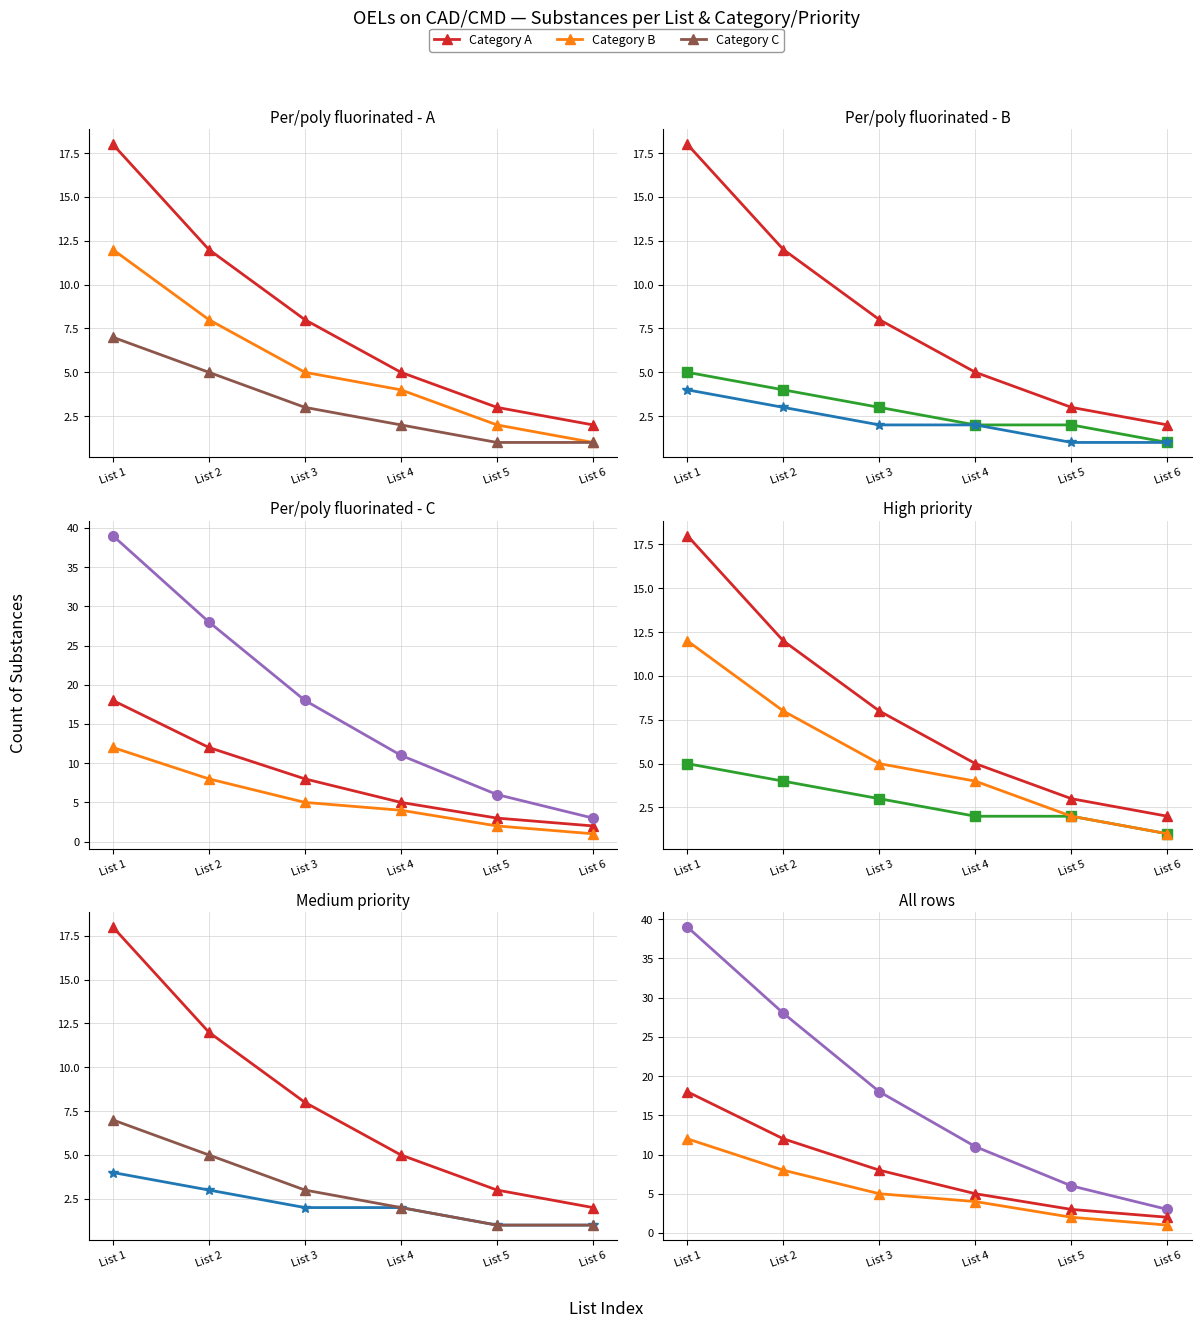

What is the sum of the Category C values at List 5 and List 4?

3